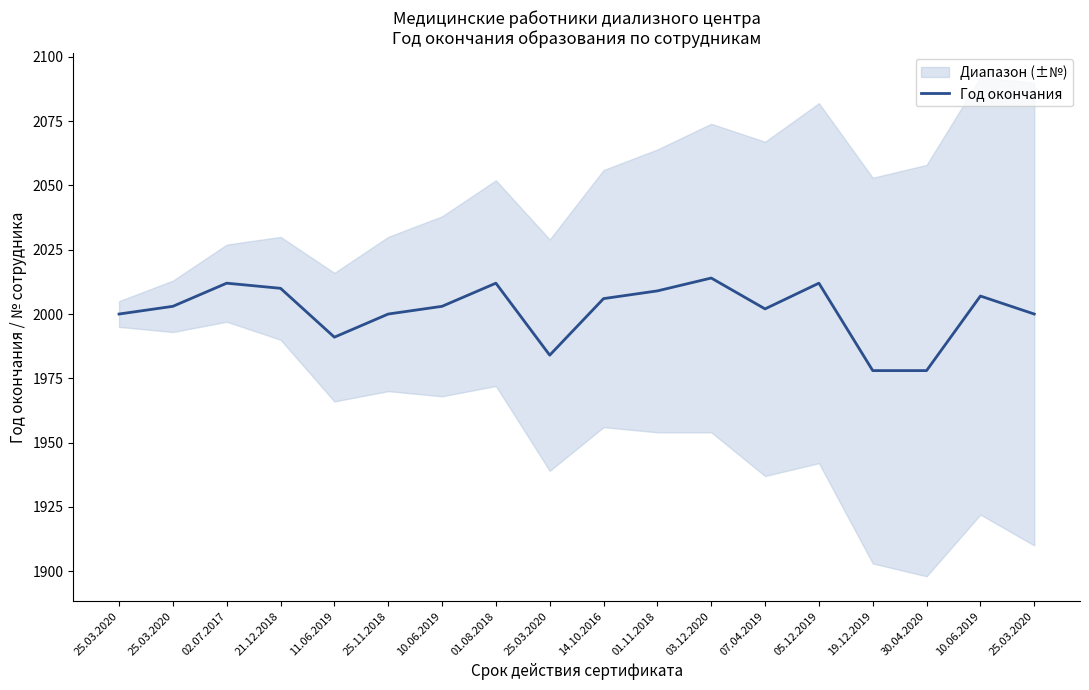

What is the difference between the maximum and minimum values?

36